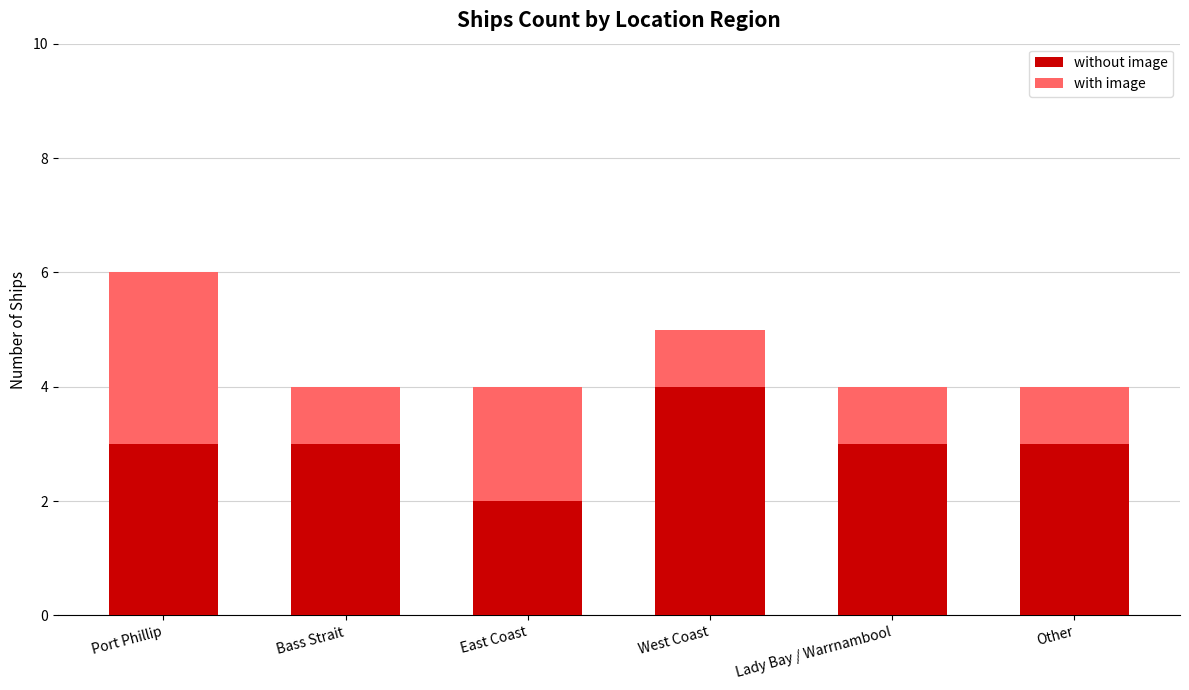

How many bars are there in total?

6